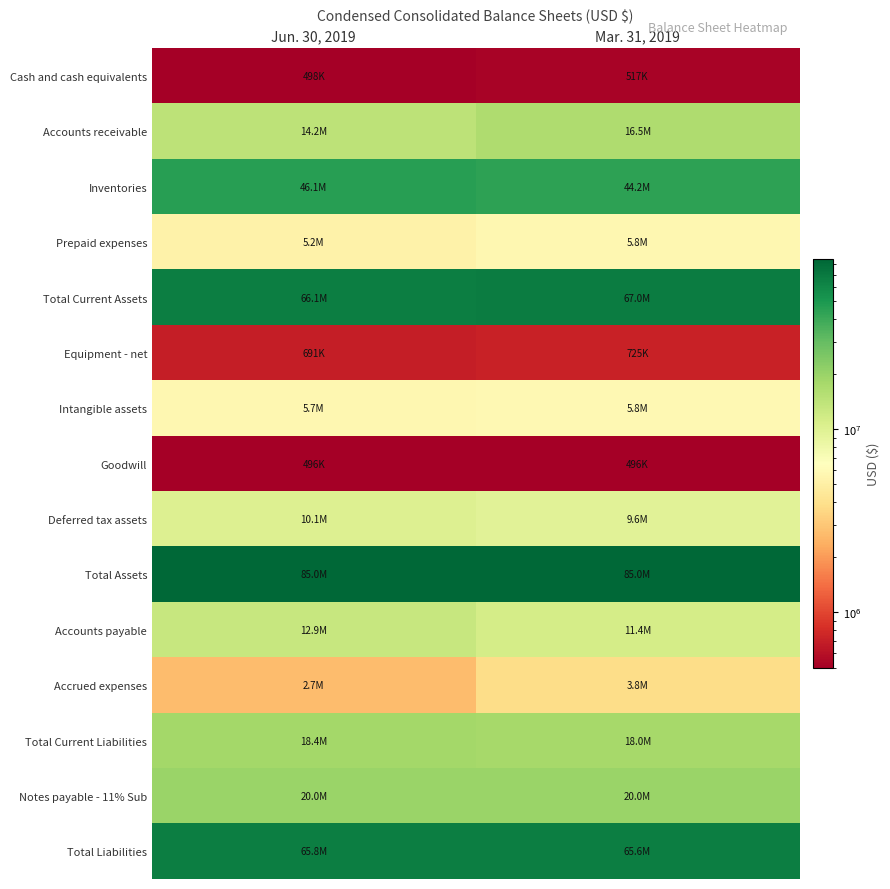

Which series has the largest total across all categories?

Total Assets